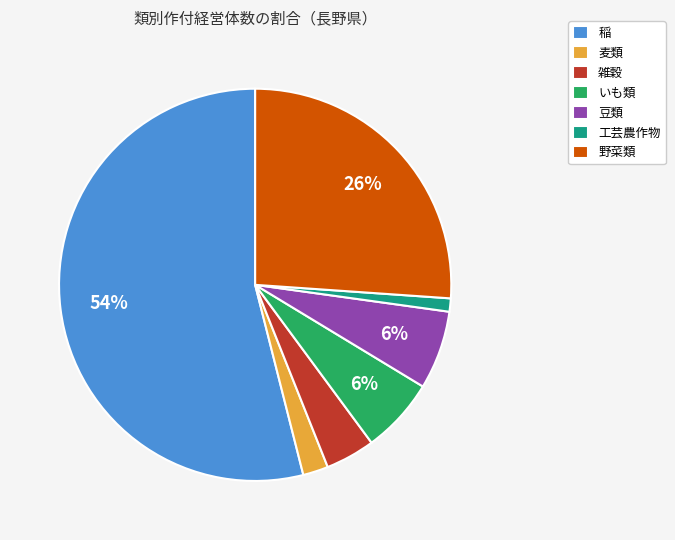

What percentage is the いも類 slice, to the nearest percent?

6%